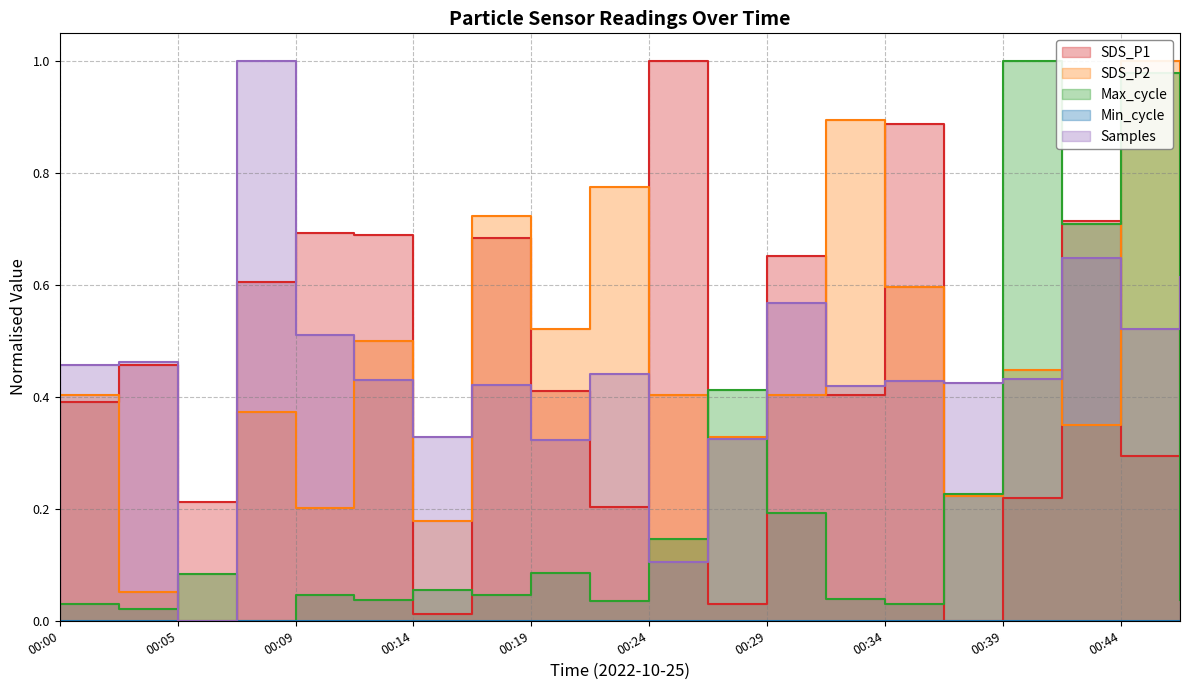

What is the approximate value of SDS_P1 at 00:39?

0.2